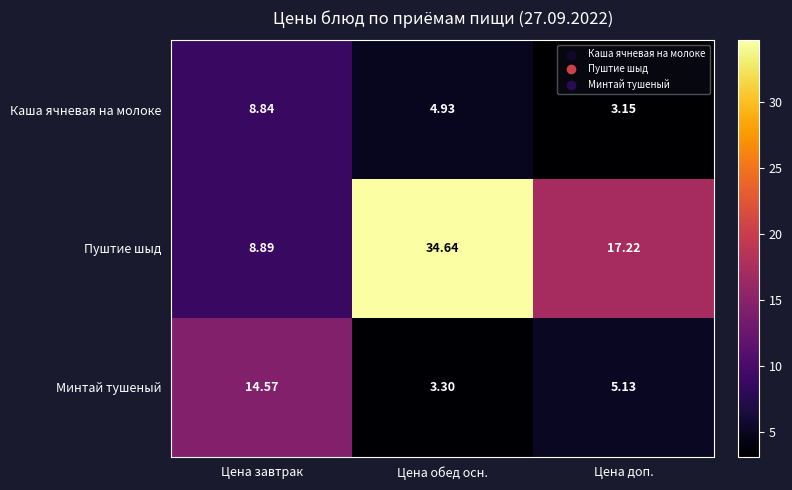

How many values in the Пуштие шыд series exceed 17?

2